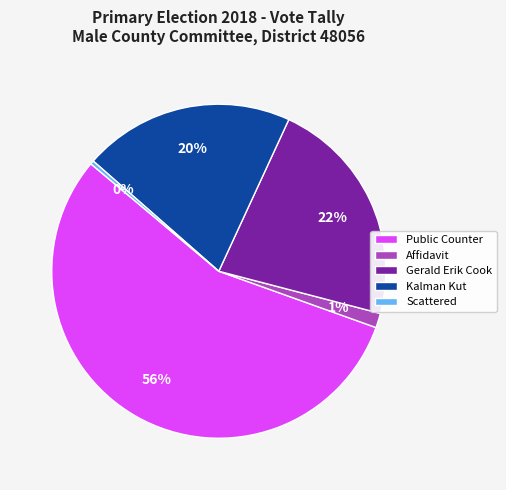

To the nearest percent, what is the difference between the Scattered and Affidavit slice percentages?

1%